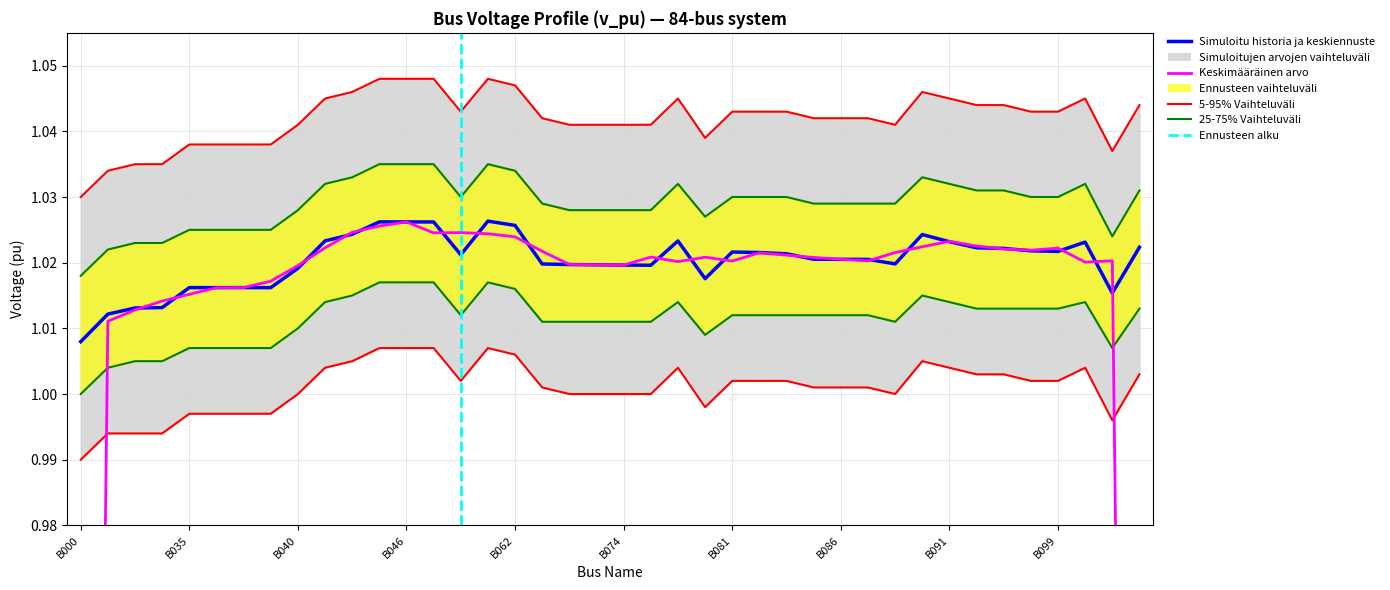

Reading left to right, extract all data points from this chart.

B000=1.0	B031=1.0	B032=1.0	B033=1.0	B035=1.0	B036=1.0	B038=1.0	B039=1.0	B040=1.0	B041=1.0	B042=1.0	B044=1.0	B046=1.0	B047=1.0	B060=1.0	B061=1.0	B062=1.0	B071=1.0	B072=1.0	B073=1.0	B074=1.0	B075=1.0	B076=1.0	B079=1.0	B081=1.0	B082=1.0	B083=1.0	B085=1.0	B086=1.0	B087=1.0	B088=1.0	B090=1.0	B091=1.0	B093=1.0	B095=1.0	B098=1.0	B099=1.0	B100=1.0	B101=1.0	B102=1.0